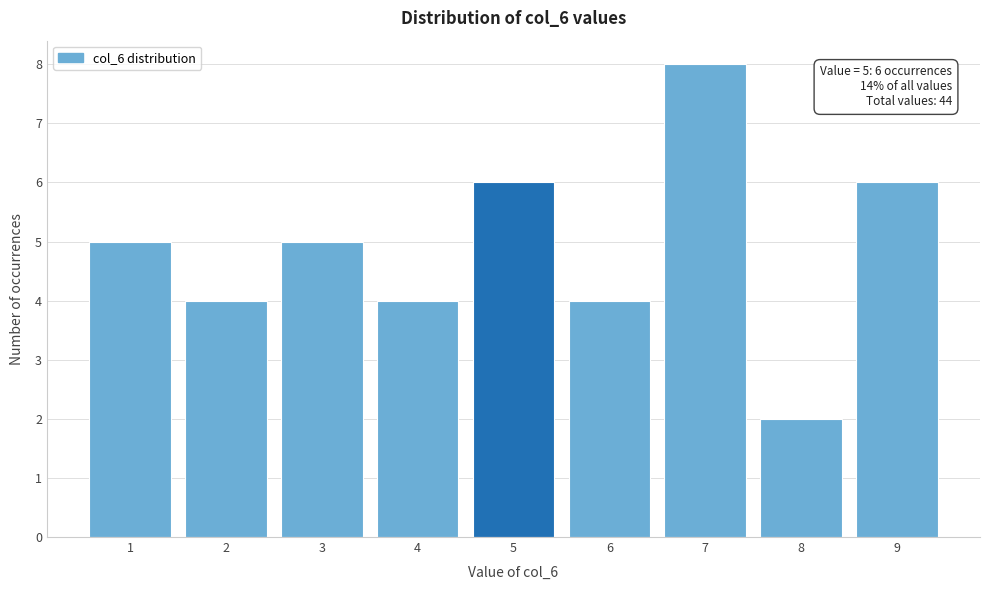

Reading left to right, transcribe all the data shown in this chart.

5	4	5	4	6	4	8	2	6